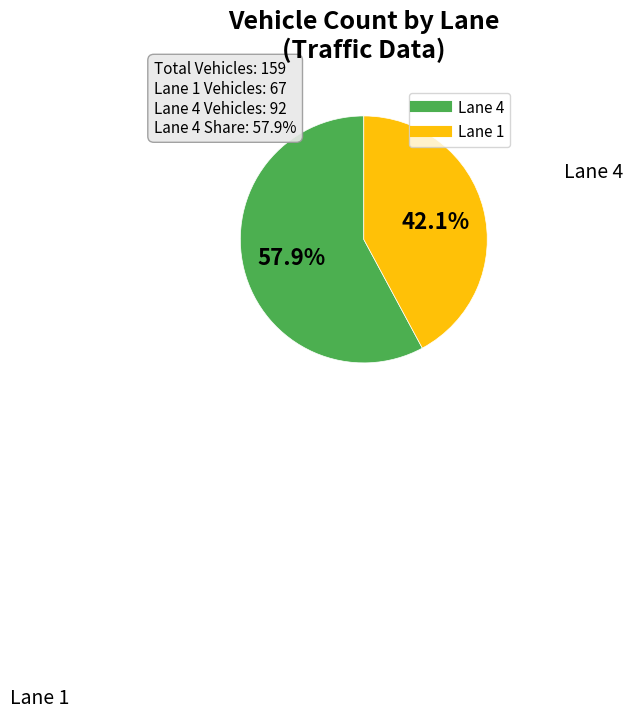

Is there a majority slice in this chart?

Yes